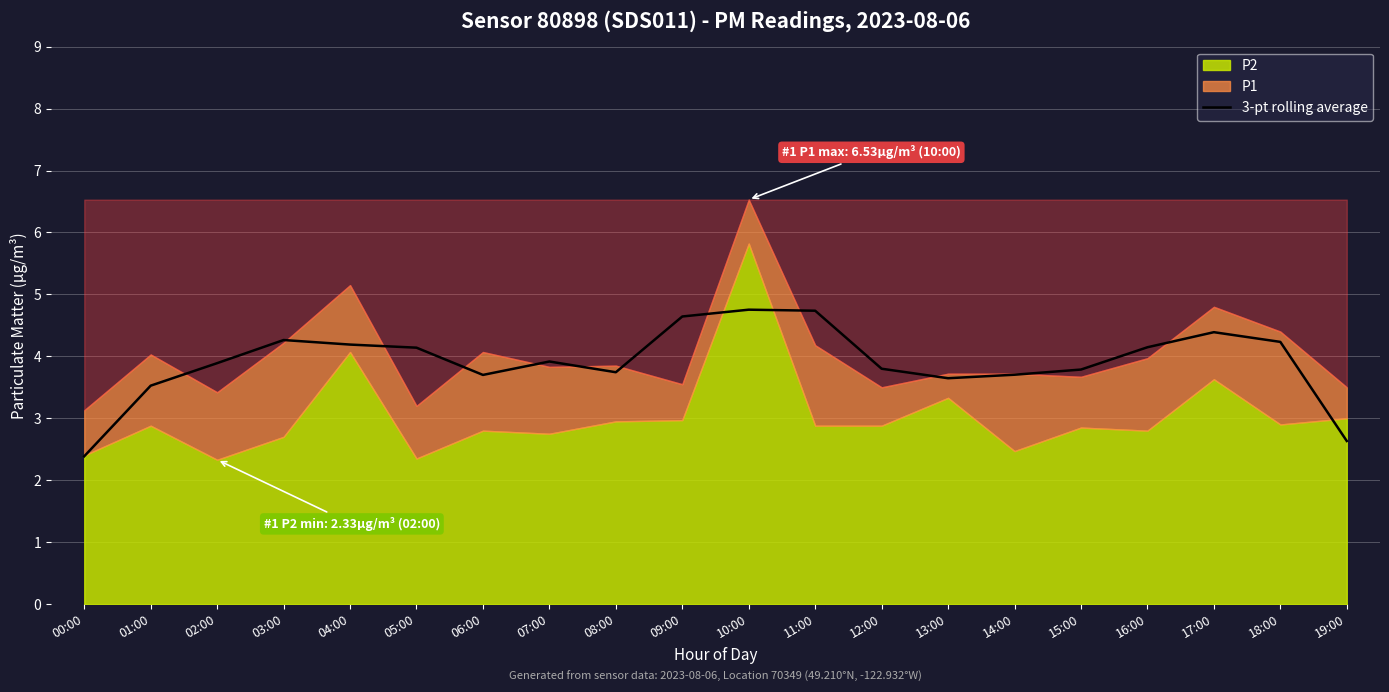

The value at 08:00 is 6.6. True or false?

False